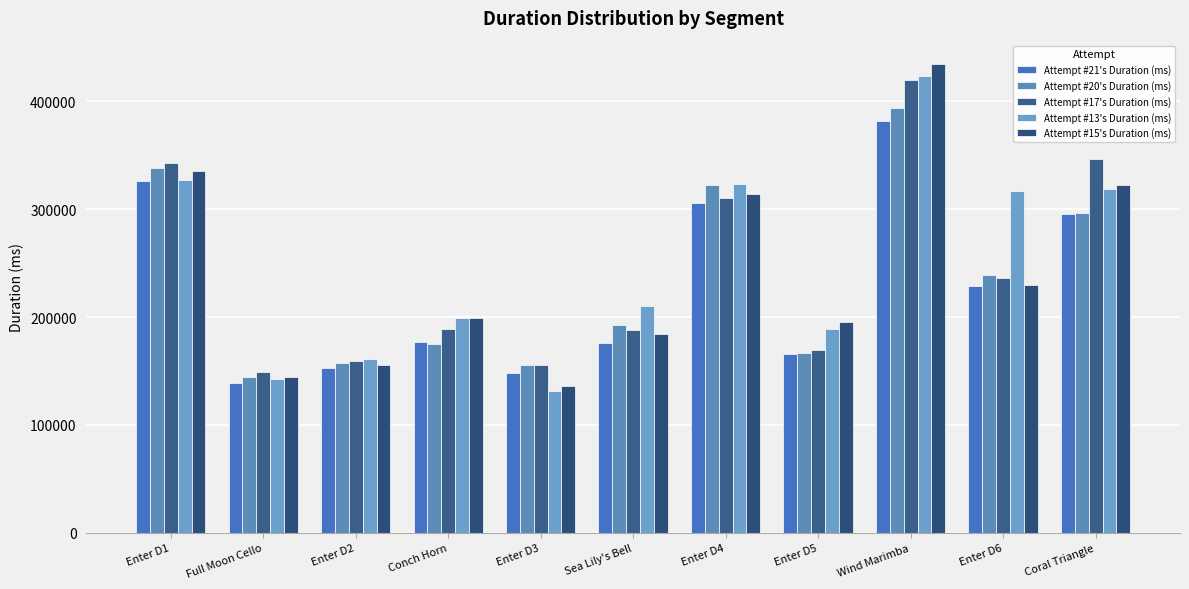

What is the sum of all Attempt #17's Duration (ms) values?

2667053